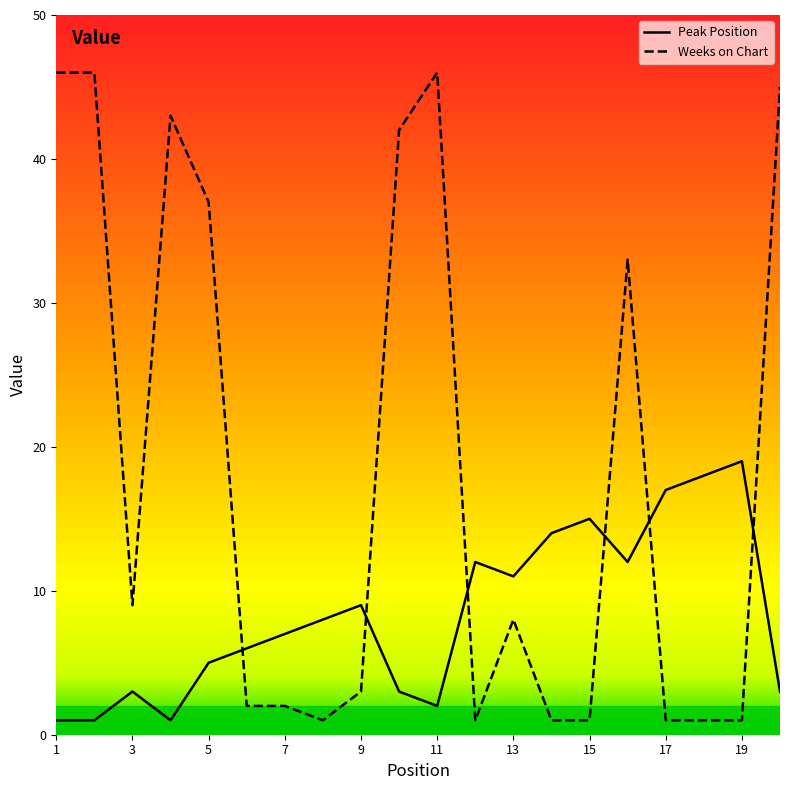

In Peak Position, how many points are higher than both neighbors (excluding endpoints)?

5